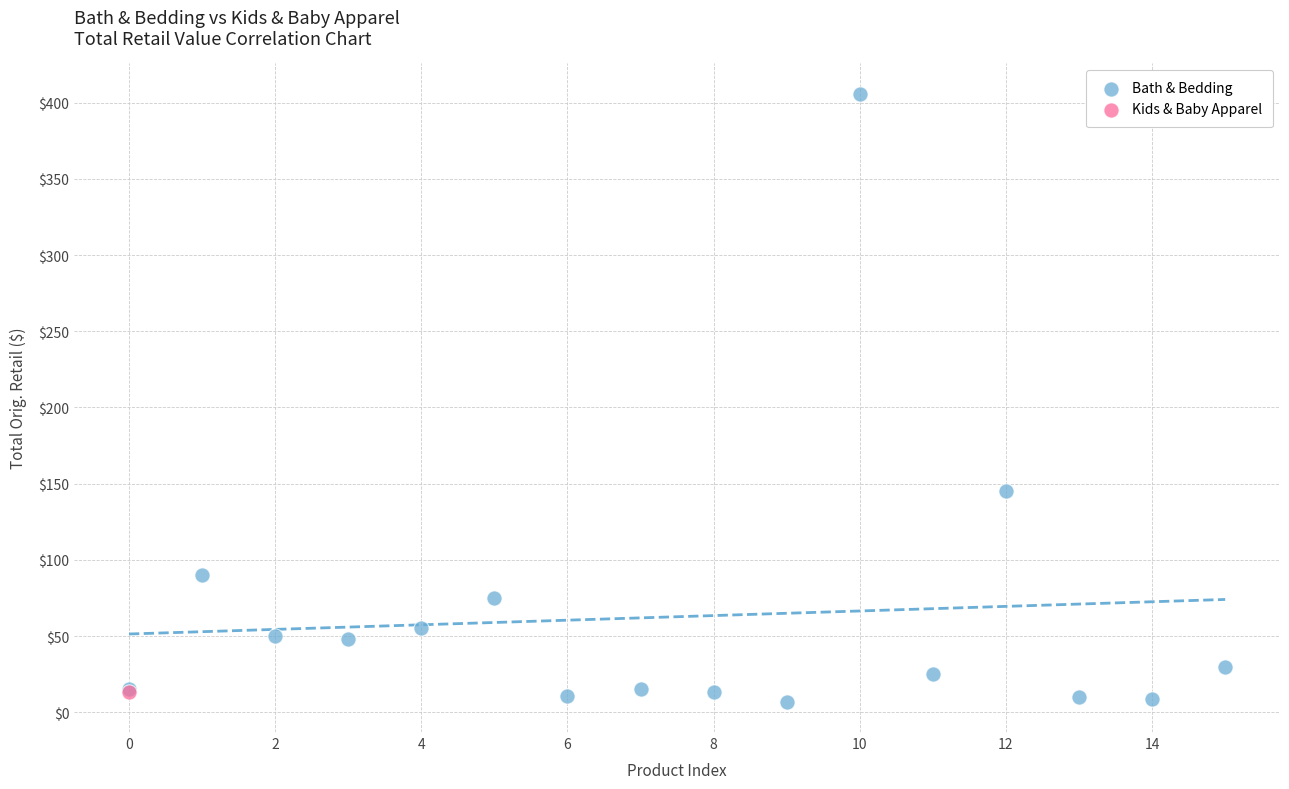

What are all the series names shown in the legend?

Bath & Bedding, Kids & Baby Apparel